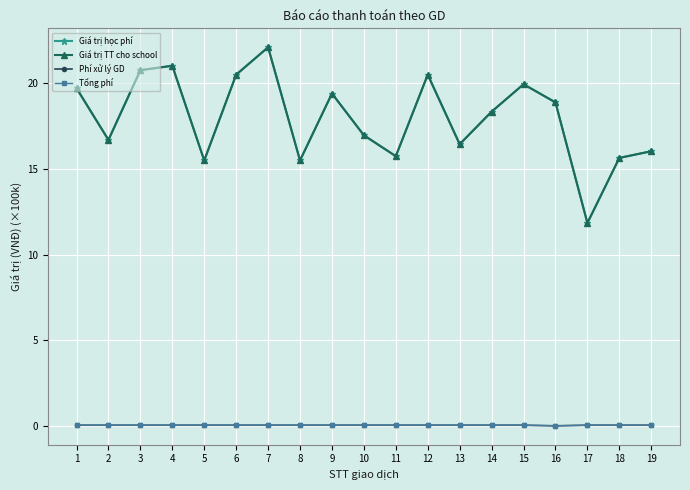

Does the chart have visible grid lines?

Yes